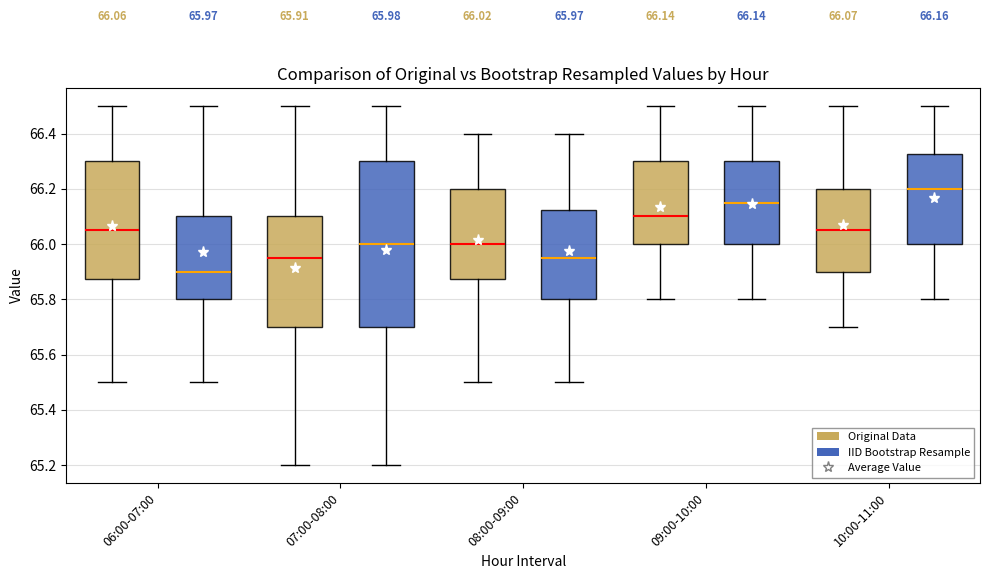

Which box's median line is the lowest?

06:00-07:00 (IID Bootstrap Resample)